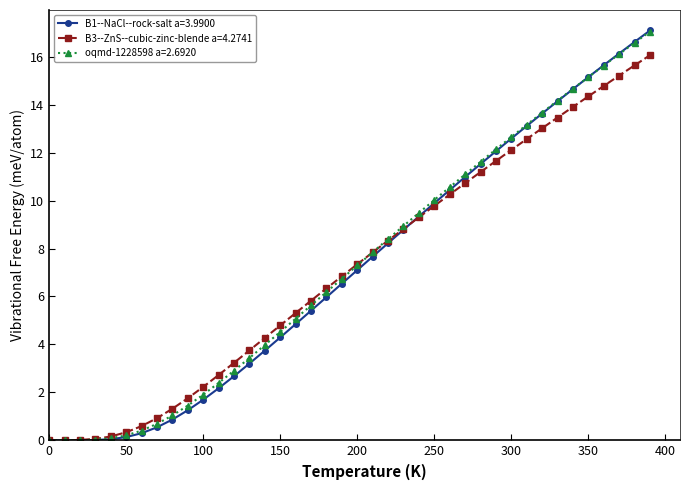

Which series has the widest spread of values?

B1--NaCl--rock-salt a=3.9900